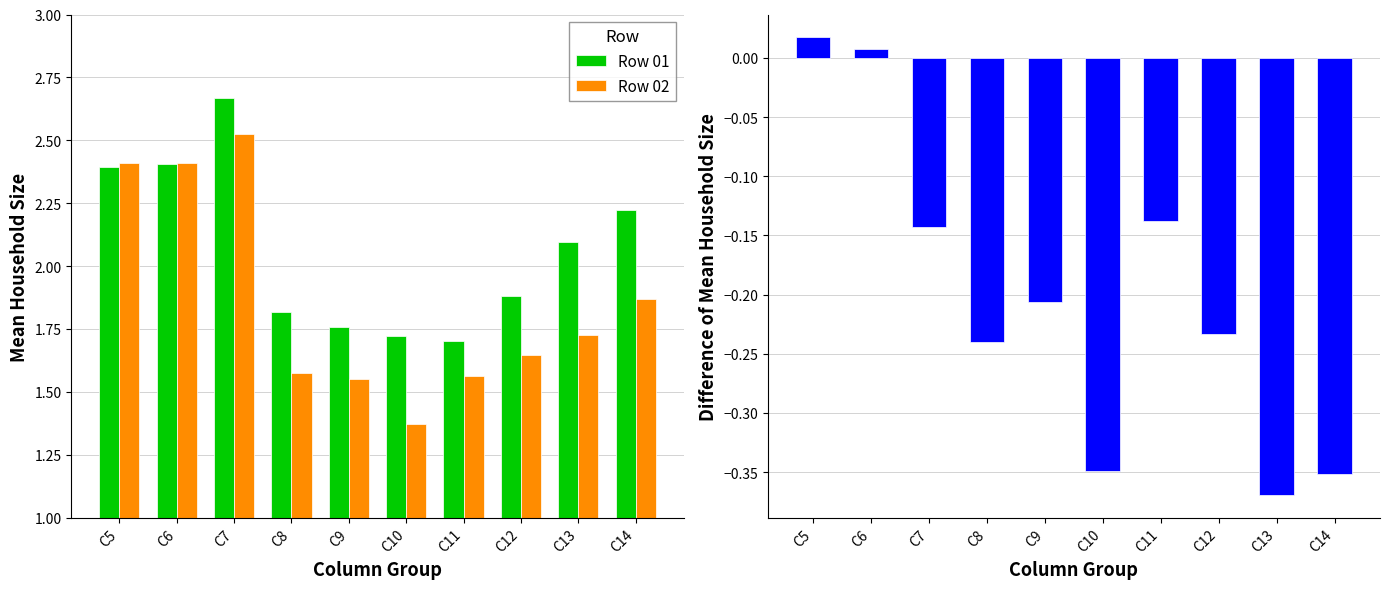

Reading left to right, list all the values displayed in this chart.

Row 01: C5=2.4	C6=2.4	C7=2.7	C8=1.8	C9=1.8	C10=1.7	C11=1.7	C12=1.9	C13=2.1	C14=2.2
Row 02: C5=2.4	C6=2.4	C7=2.5	C8=1.6	C9=1.5	C10=1.4	C11=1.6	C12=1.6	C13=1.7	C14=1.9
Row 02 - Row 01: C5=0.0	C6=0.0	C7=-0.1	C8=-0.2	C9=-0.2	C10=-0.3	C11=-0.1	C12=-0.2	C13=-0.4	C14=-0.4